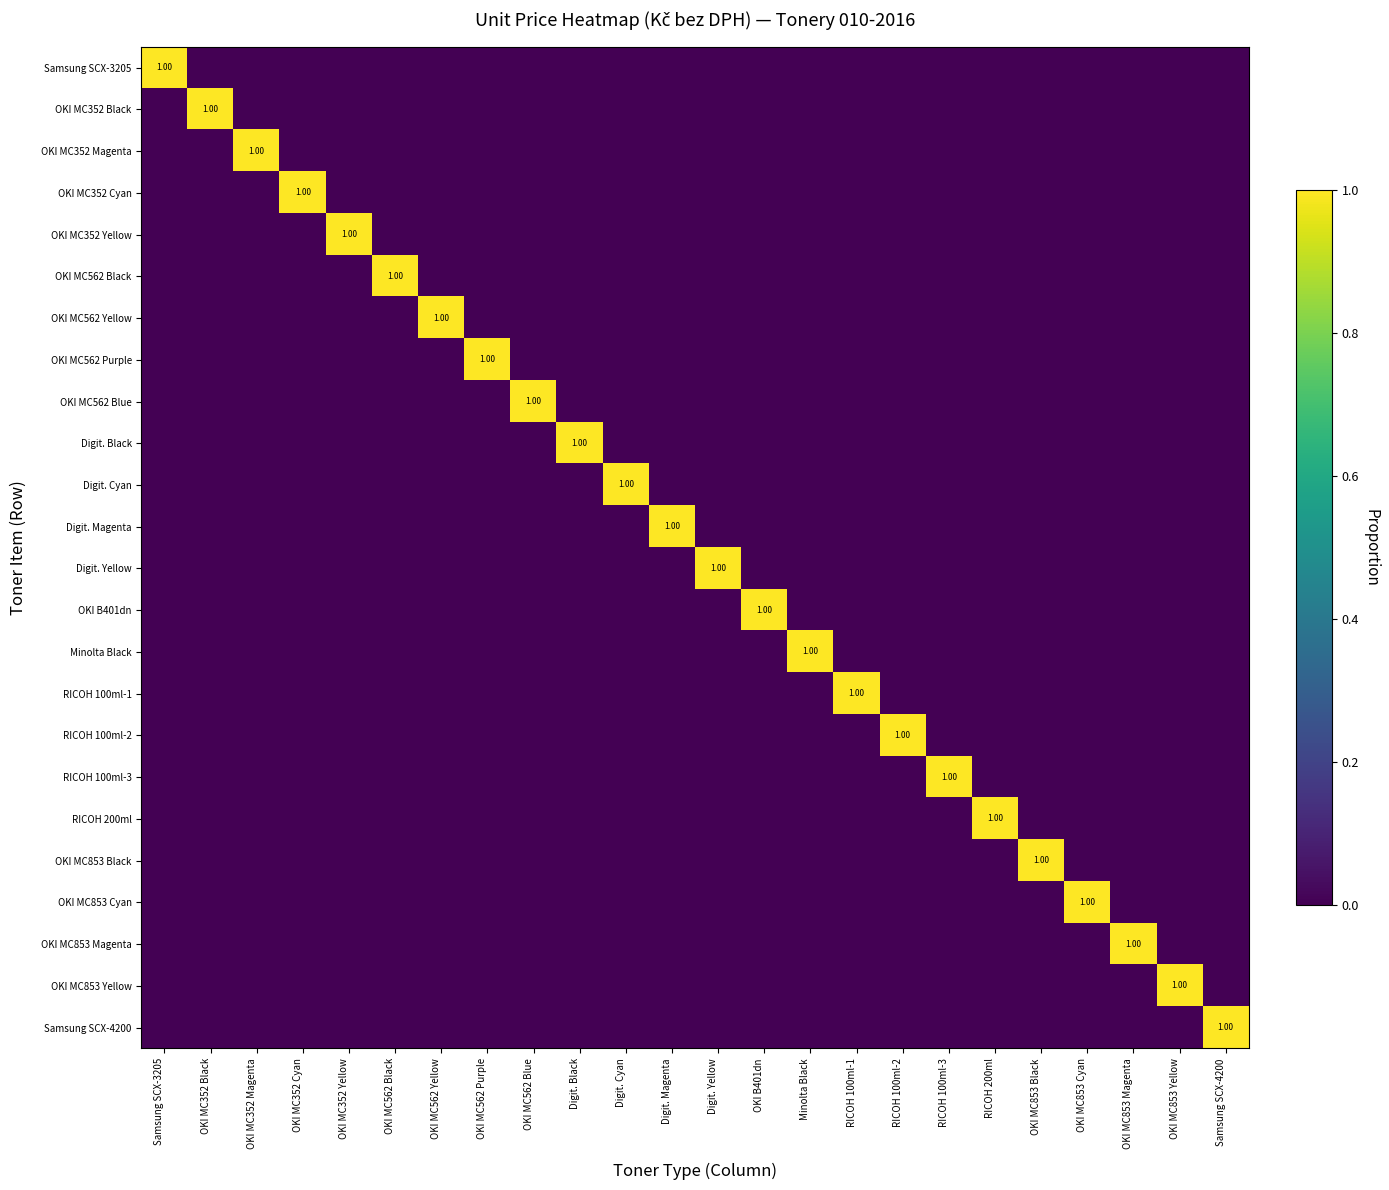

At which label is Digit. Black closest to 0?

Samsung SCX-3205